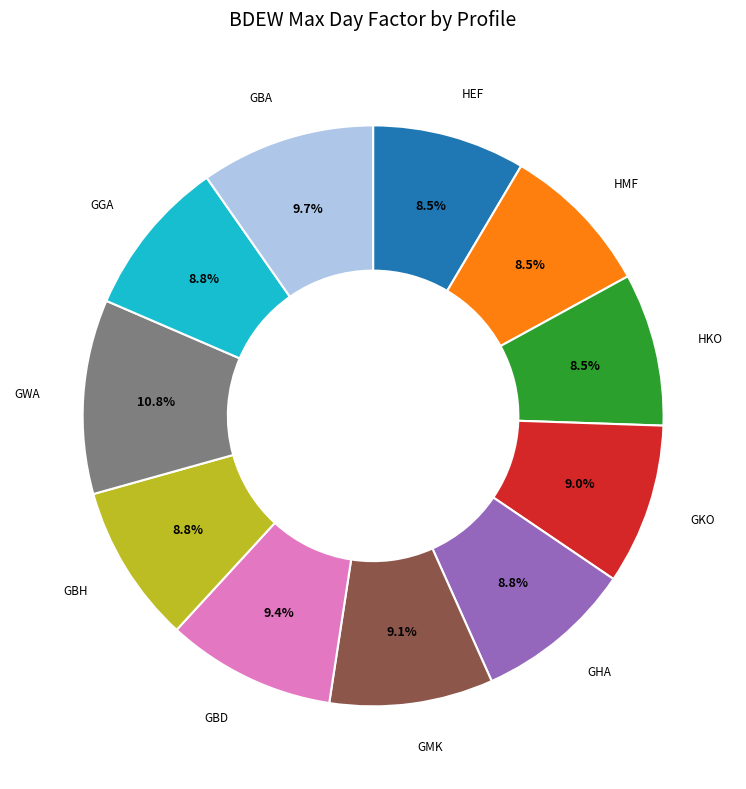

To the nearest percent, what is the difference between the largest and smallest slice percentages?

2%